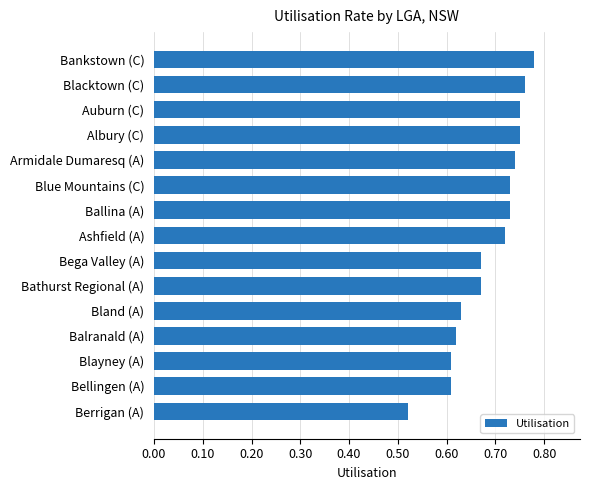

Between Blayney (A) and Bega Valley (A), which is larger?

Bega Valley (A)